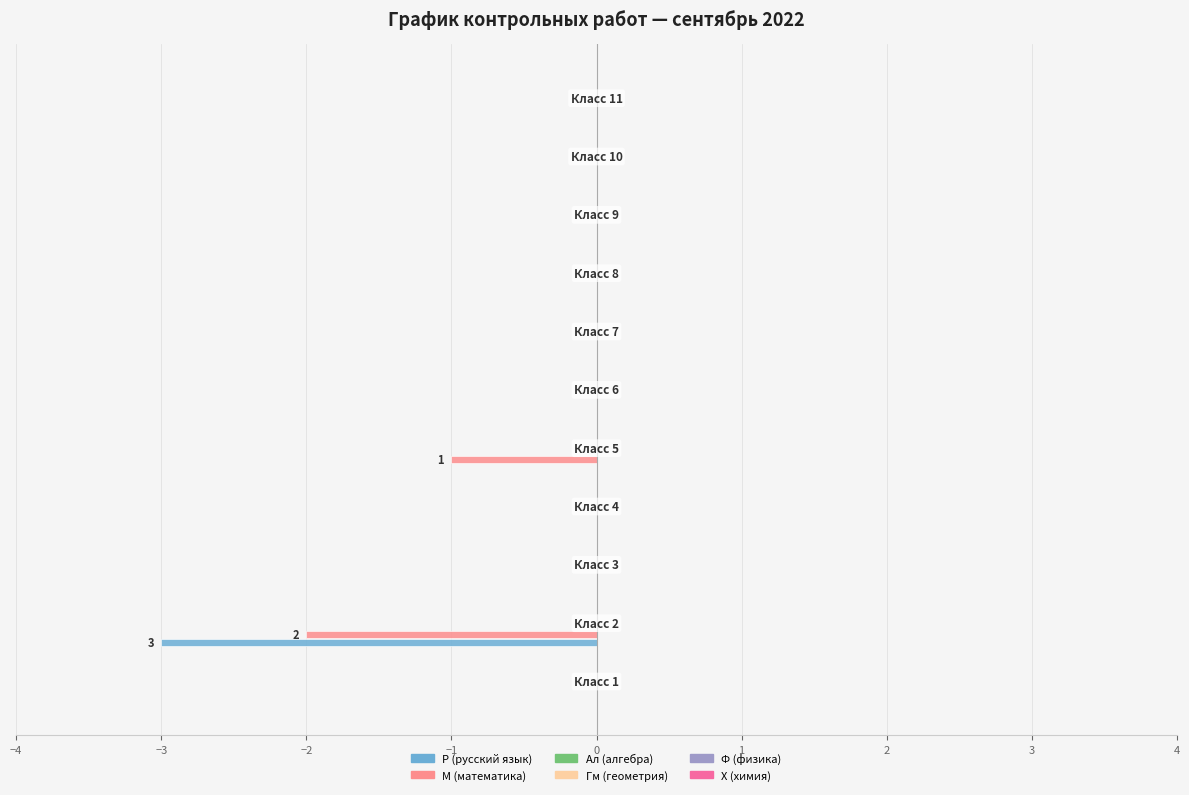

What is the sum of all Р (русский язык) values?

-3